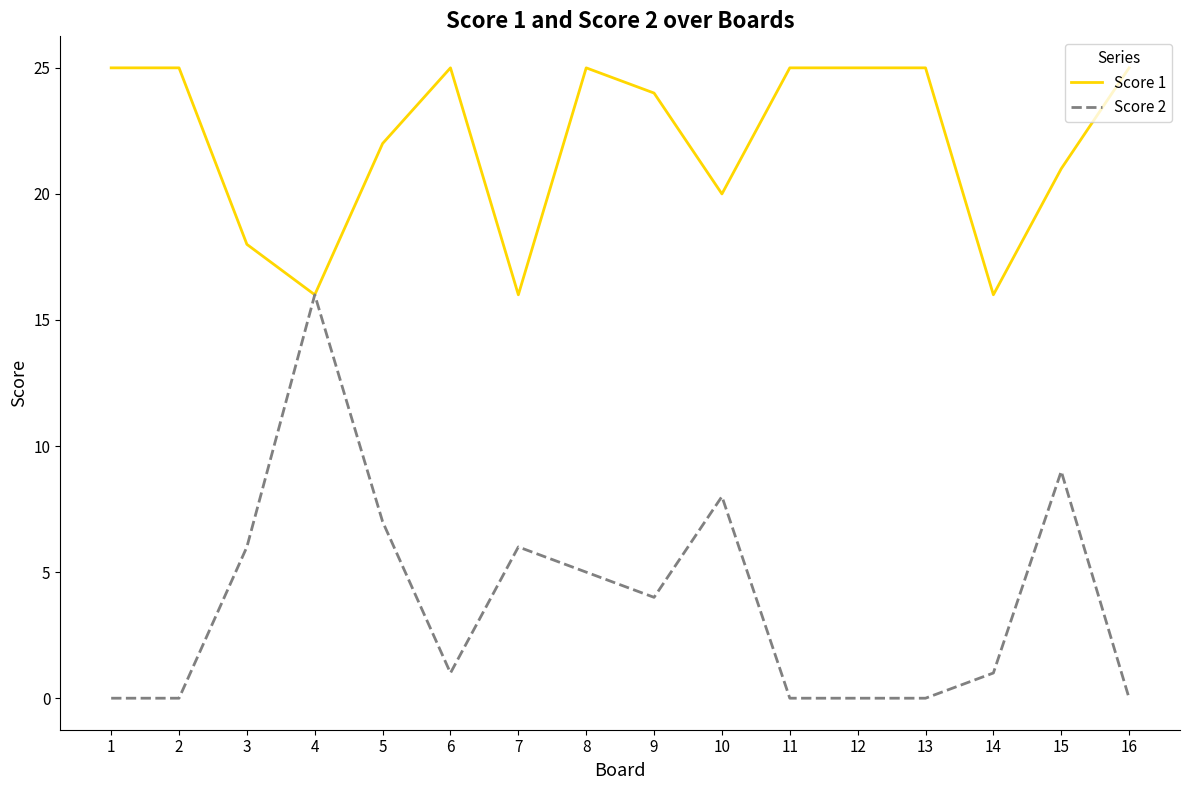

Rank the series at 7 from lowest to highest value.

Score 2, Score 1